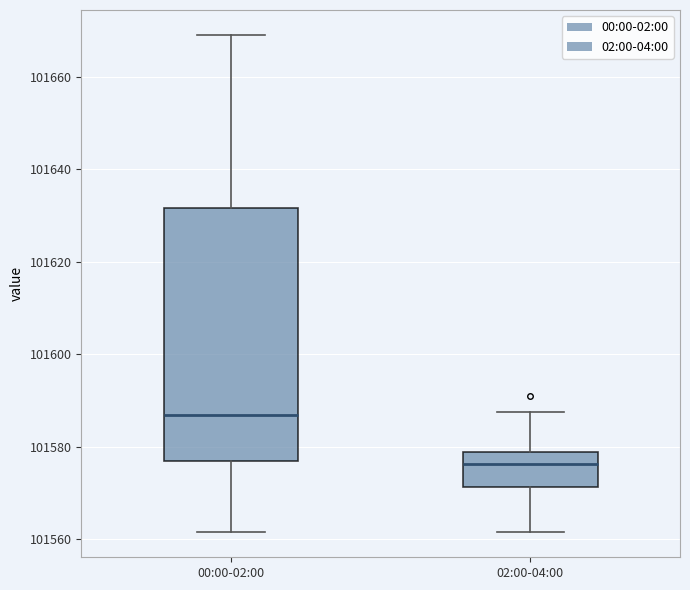

Which box has the highest median line?

00:00-02:00